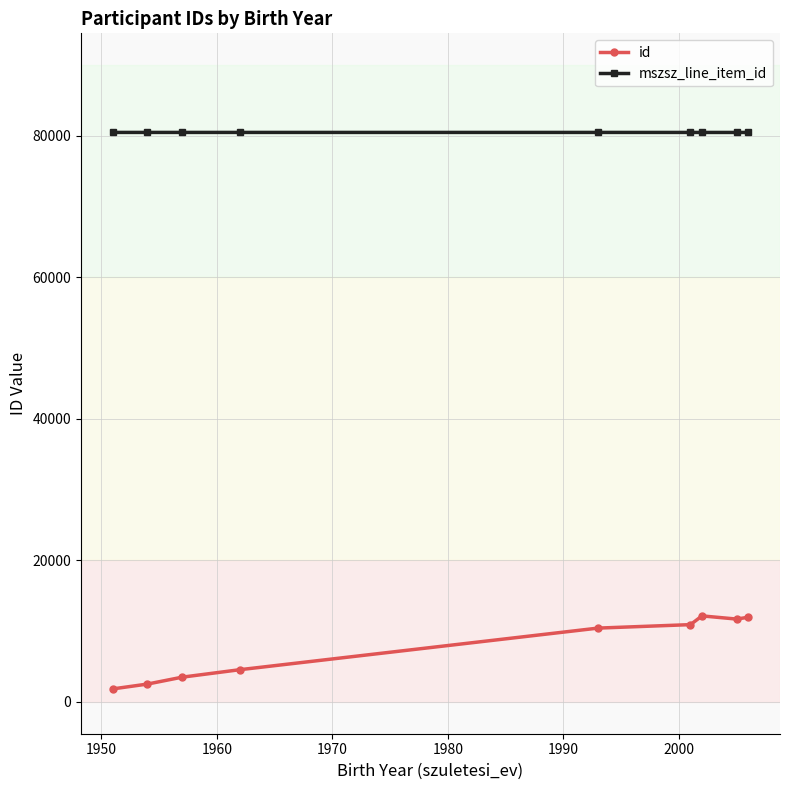

Which series has the largest total across all categories?

mszsz_line_item_id